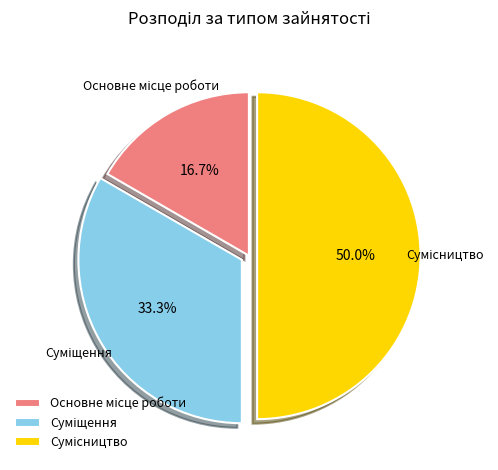

To the nearest percent, what is the difference between the Основне місце роботи and Сумісництво slice percentages?

33%